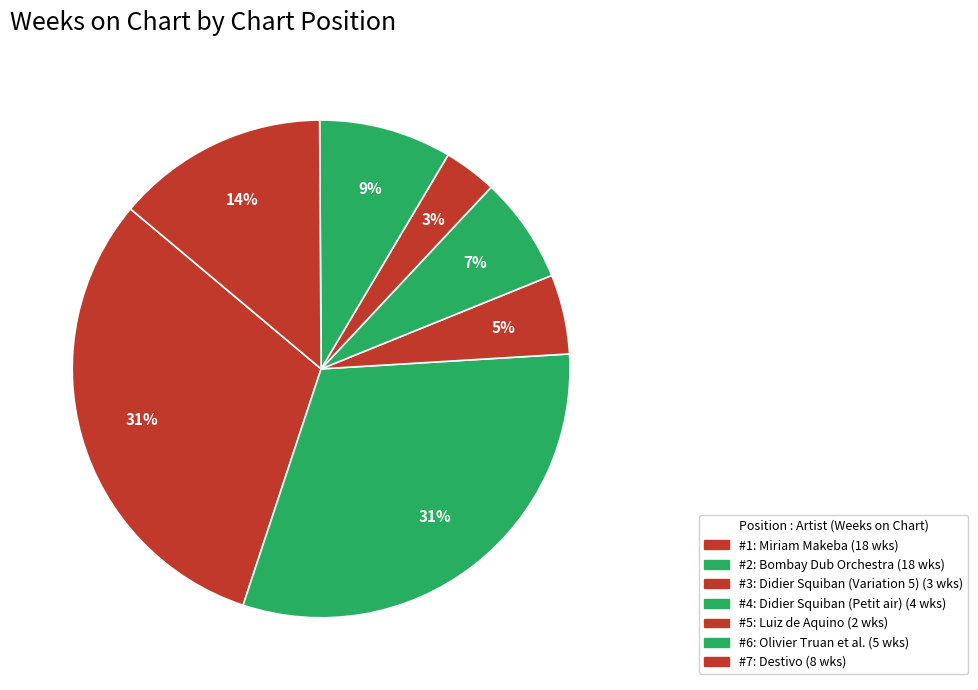

How many slices are in this pie chart?

7